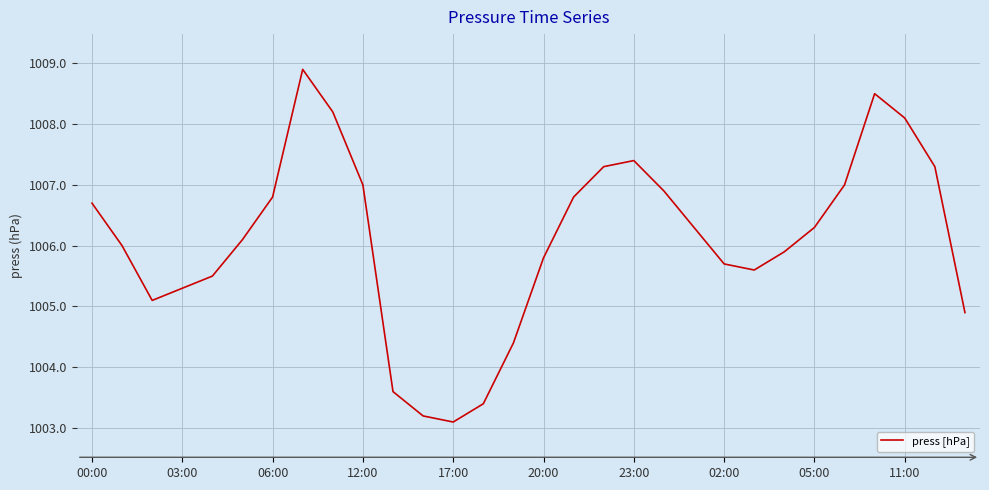

What is the difference between the maximum and minimum values?

5.8